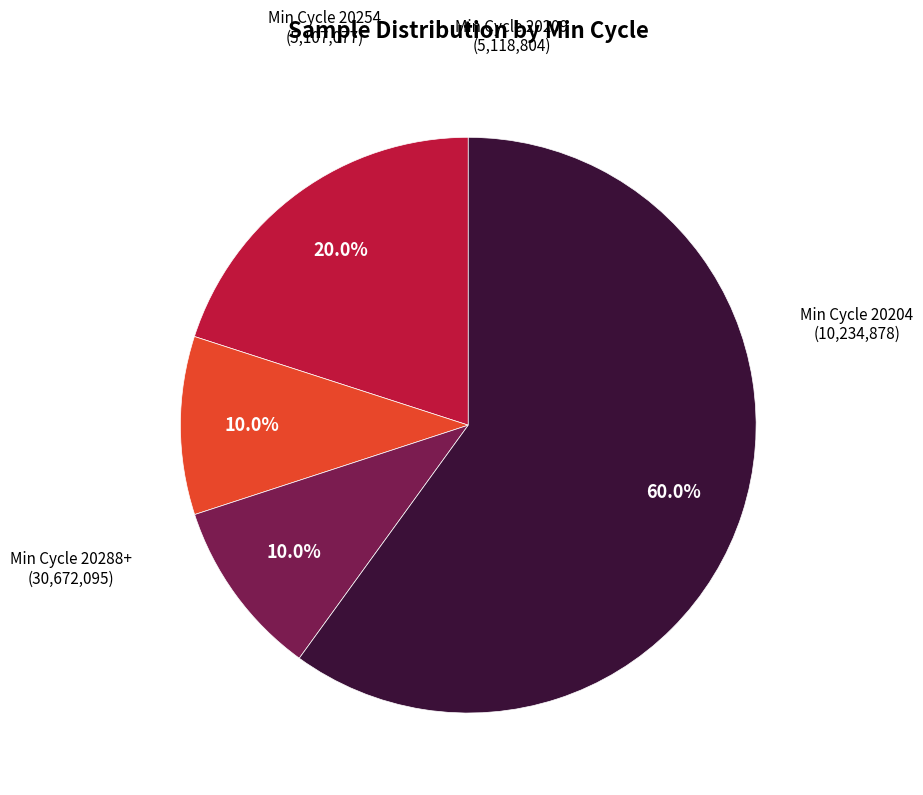

Does any single category account for the majority?

Yes